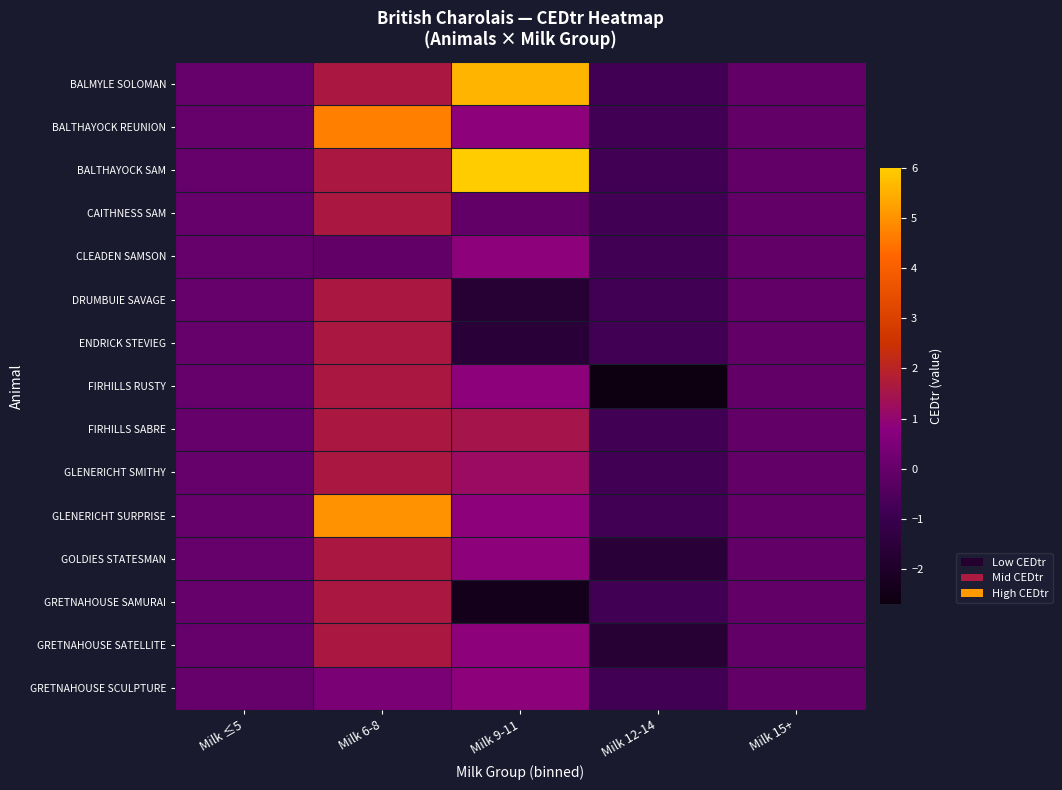

Which series has the largest total across all categories?

BALTHAYOCK SAM